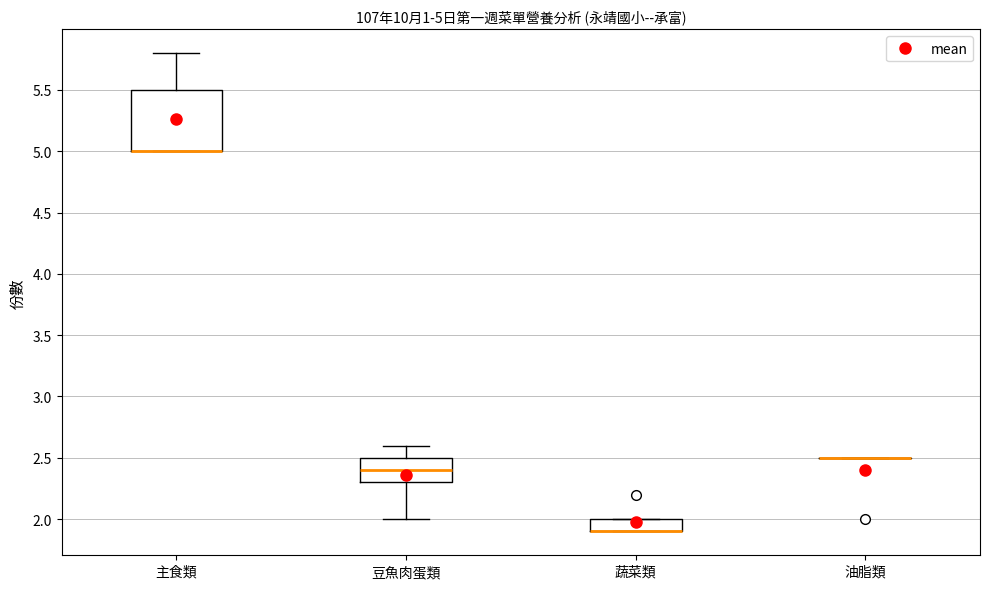

Comparing the boxes themselves (not the whiskers), which one is the tallest?

主食類